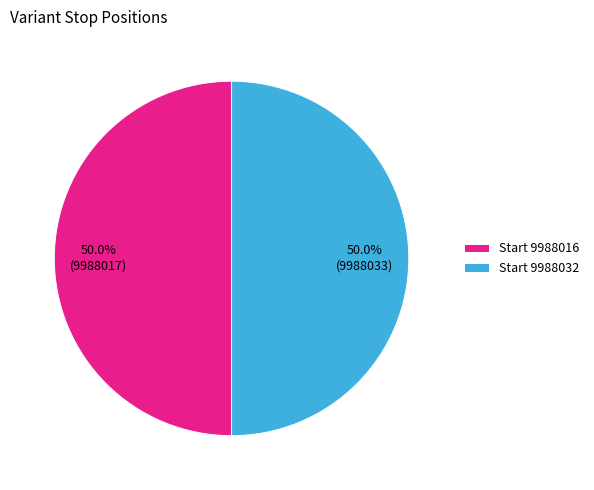

What is the ratio of the value at Start 9988032 to the value at Start 9988016?

1.0